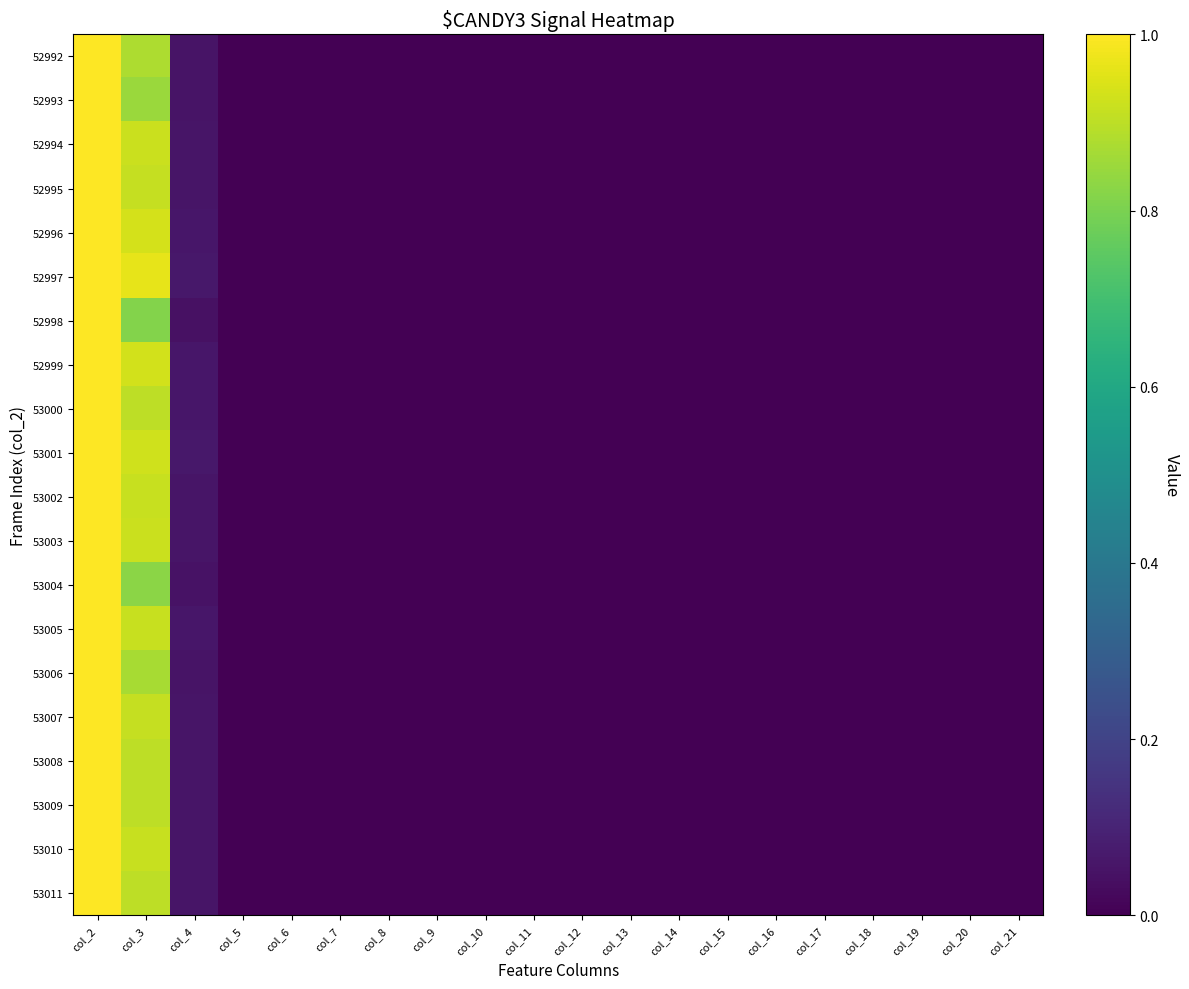

Which series has the widest spread of values?

52998